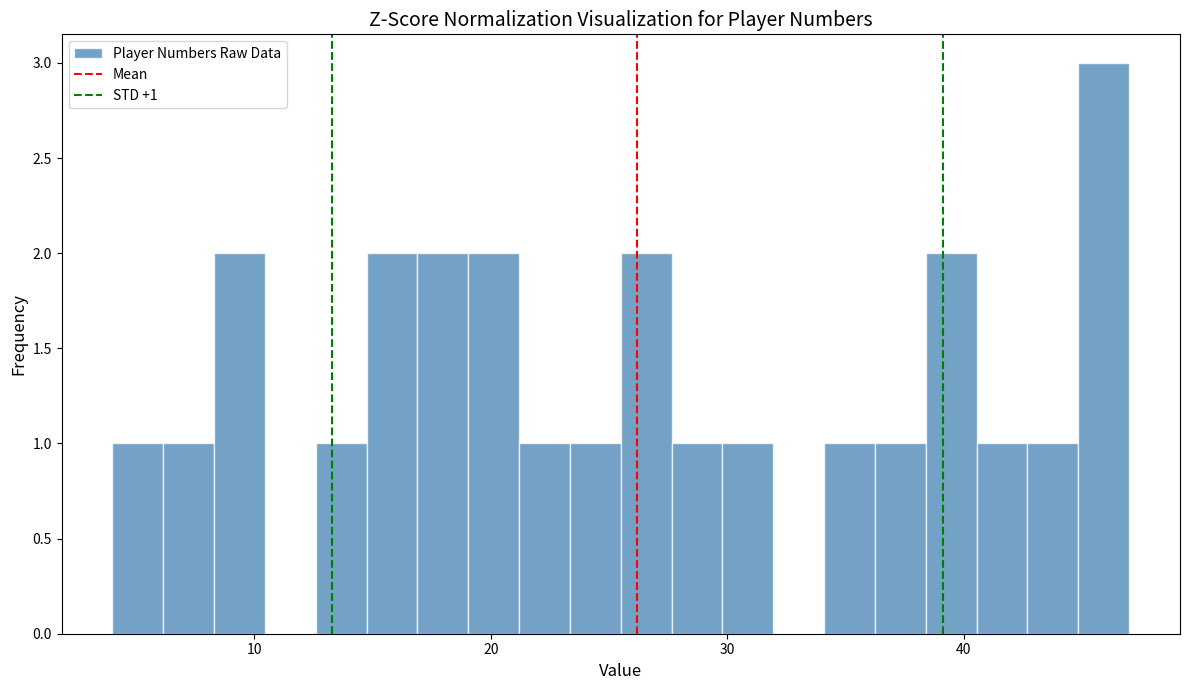

Around what value on the x-axis is the tallest bar? Give the approximate position of its centre, as read against the axis.

46